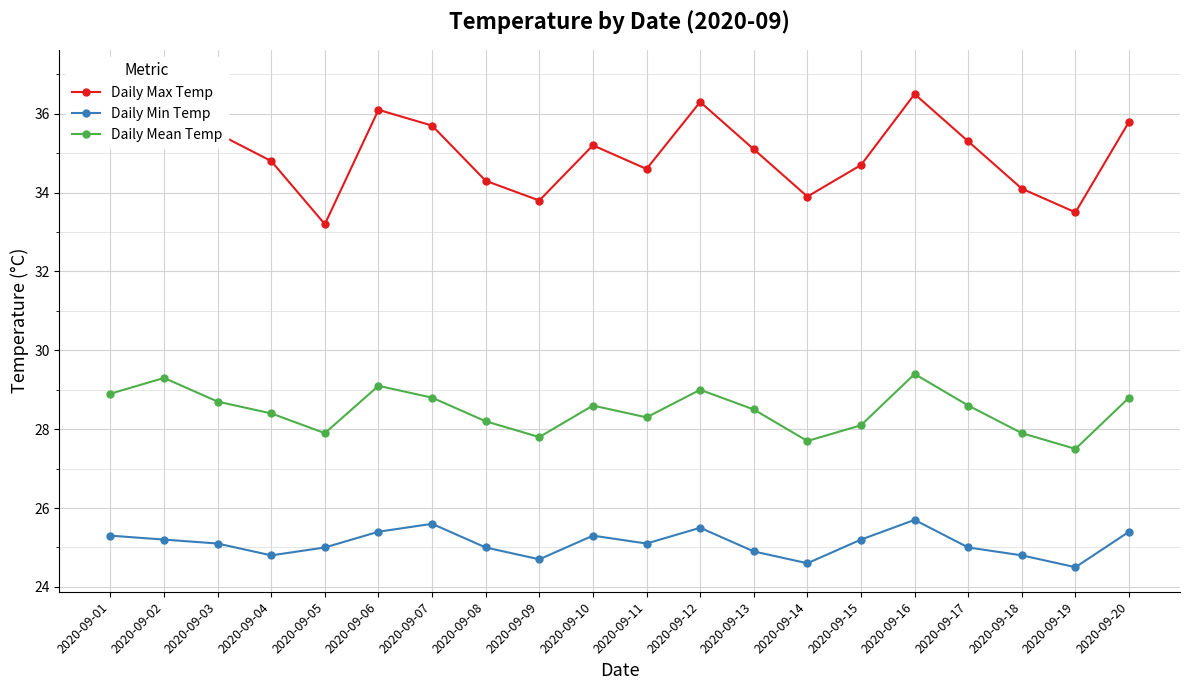

Rank the series by their maximum value, from lowest to highest.

Daily Min Temp, Daily Mean Temp, Daily Max Temp